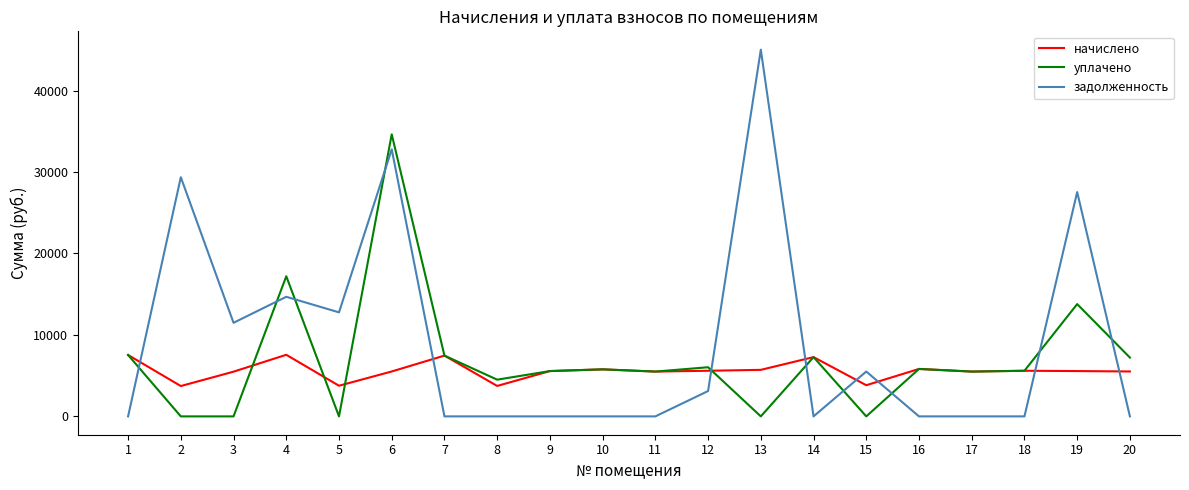

The value of уплачено at 10 is 9184.6. True or false?

False